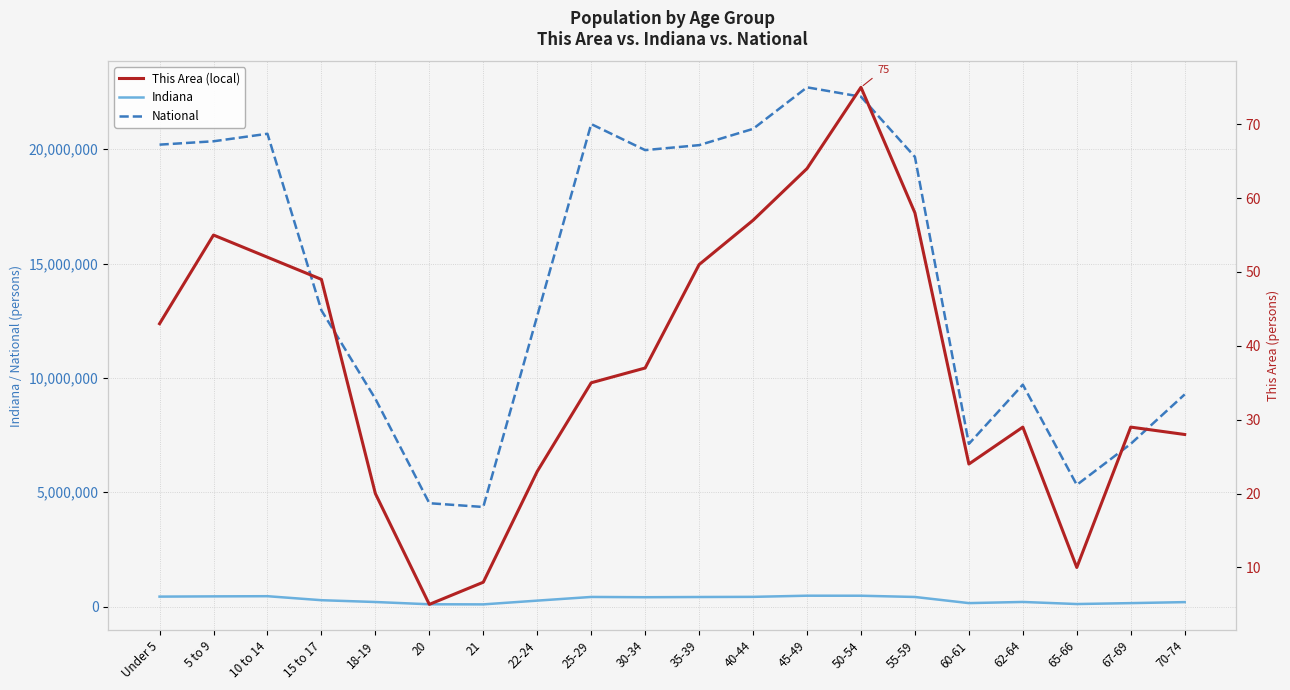

At which label is Indiana closest to 284129?

15 to 17